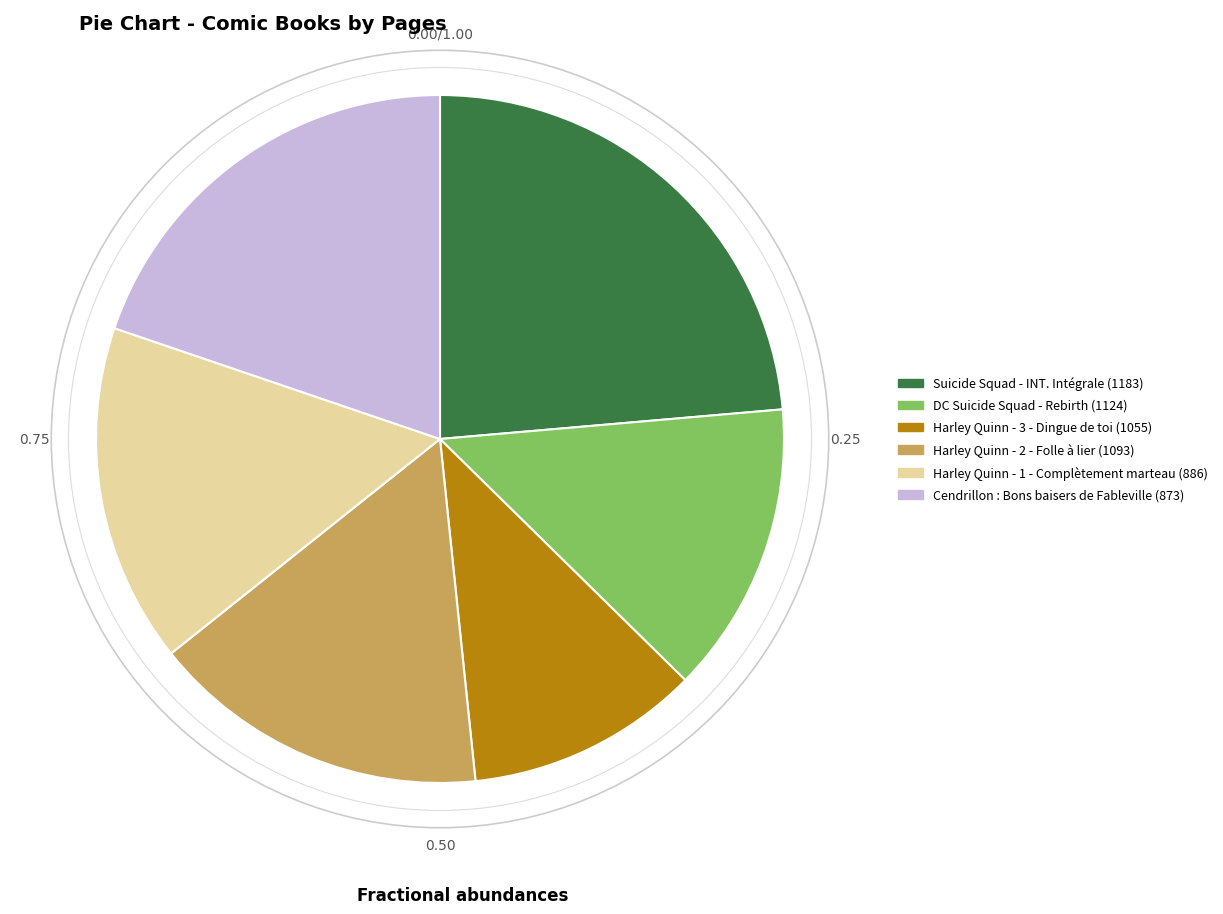

Do DC Suicide Squad - Rebirth (1124) and Harley Quinn - 1 - Complètement marteau (886) together represent more than half of the pie?

No